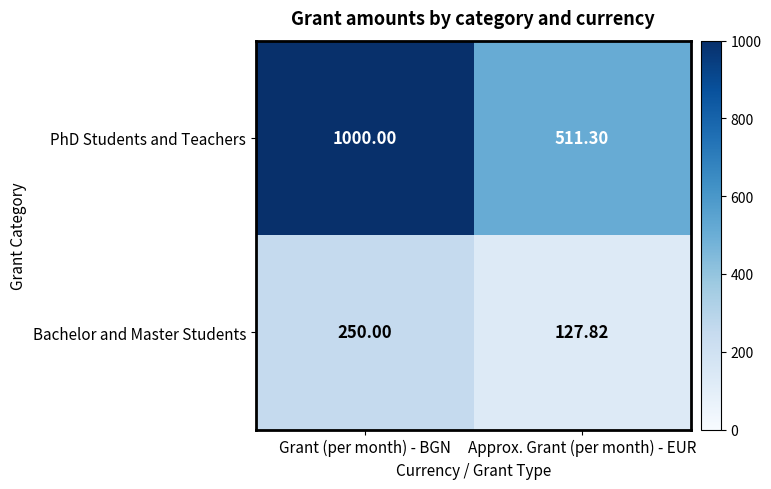

At which label is PhD Students and Teachers closest to 755?

Approx. Grant (per month) - EUR